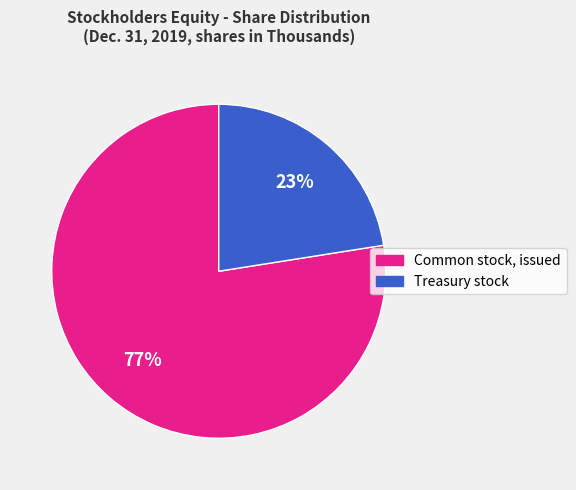

Is the sum of Common stock, issued and Treasury stock greater than half?

Yes